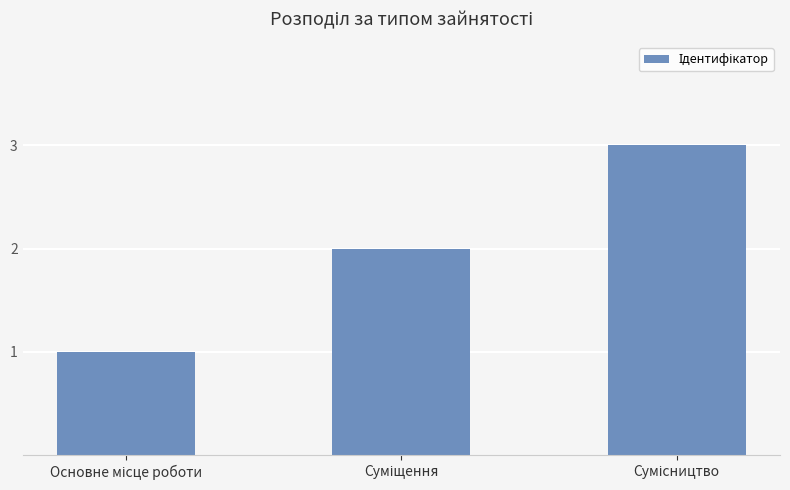

What is the sum of all values?

6